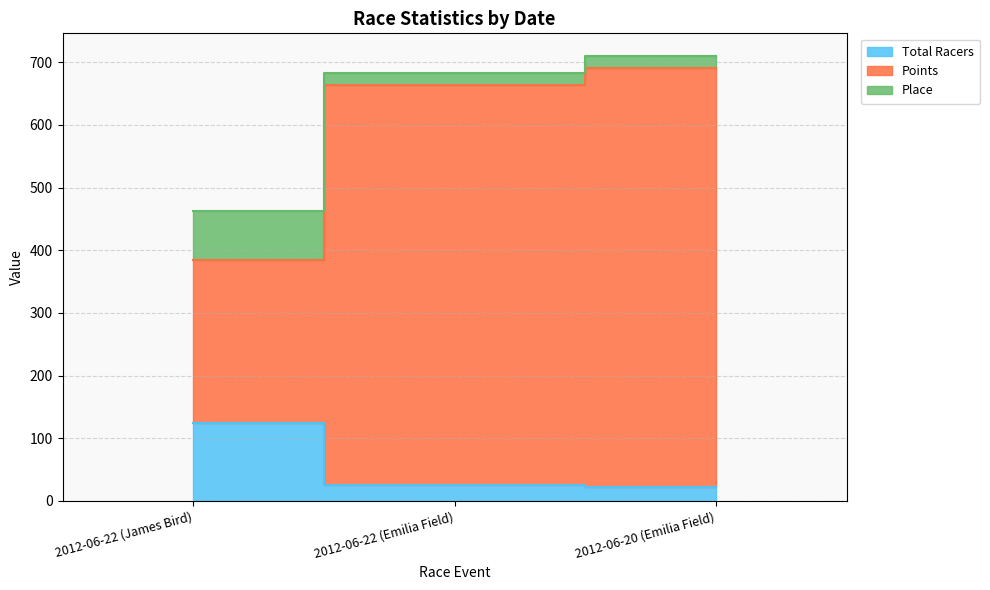

The value of Place at 2012-06-22 (James Bird) is 258.9. True or false?

False